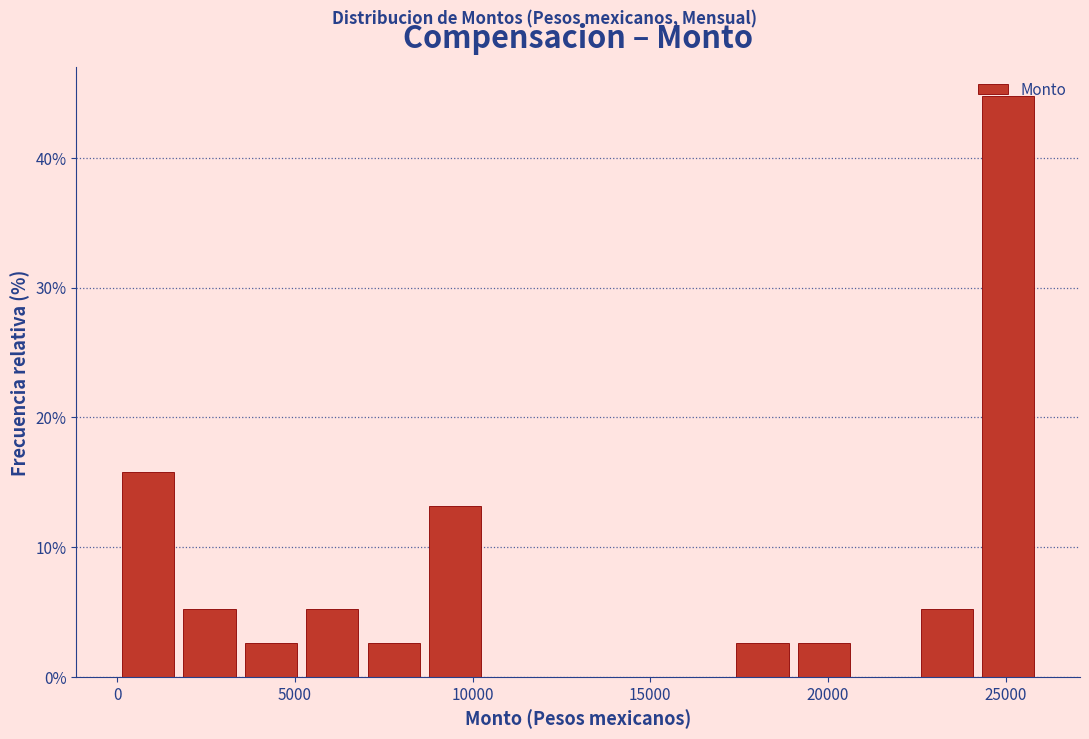

Around what value on the x-axis is the tallest bar? Give the approximate position of its centre, as read against the axis.

25000